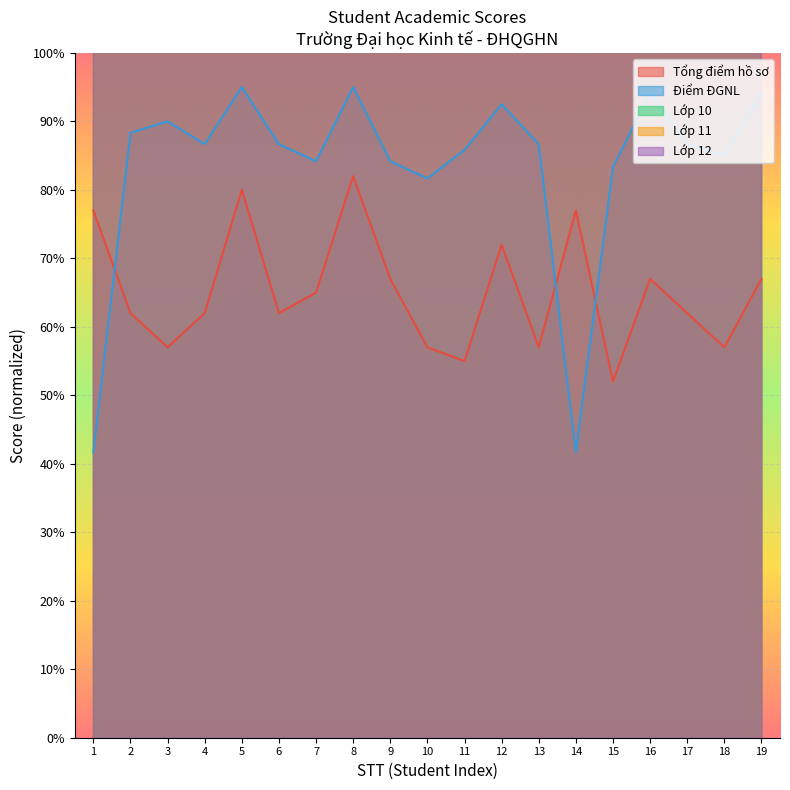

The Điểm ĐGNL series shows 32.4 at 15. True or false?

False